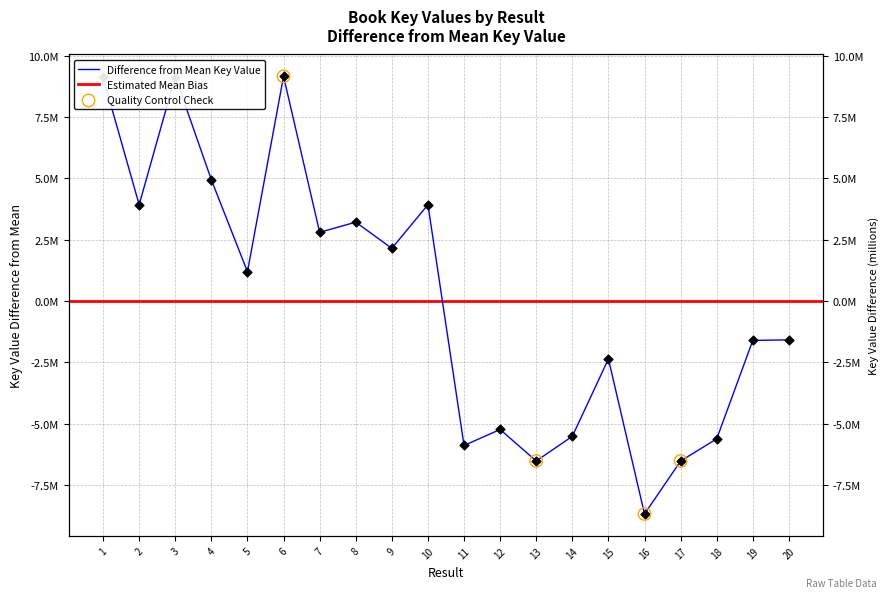

Which has a higher value, 1 or 15?

1